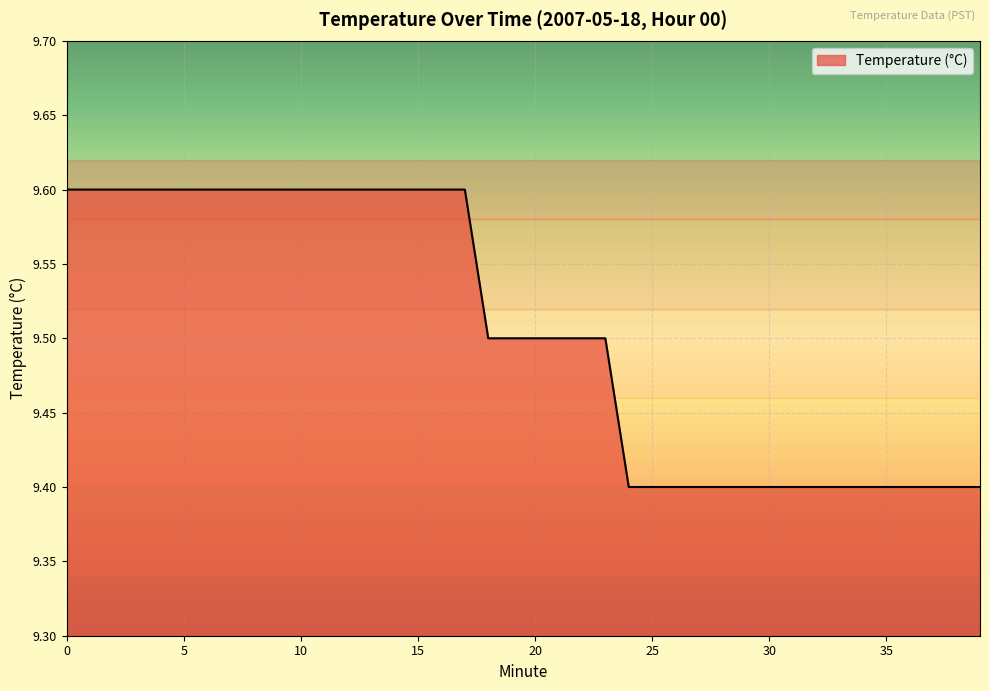

What is the sum of all values?

380.2